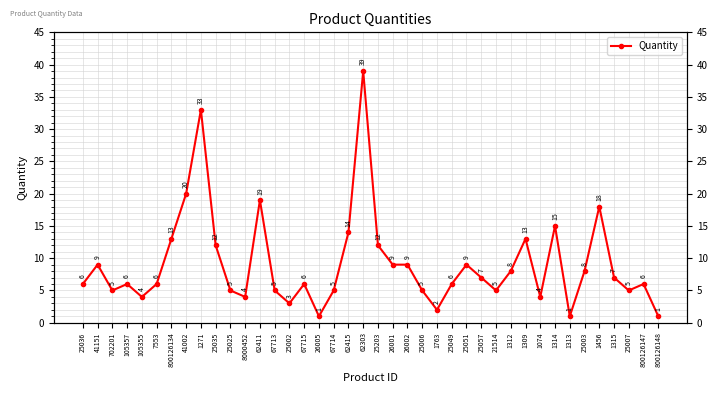

What is the average value?

9